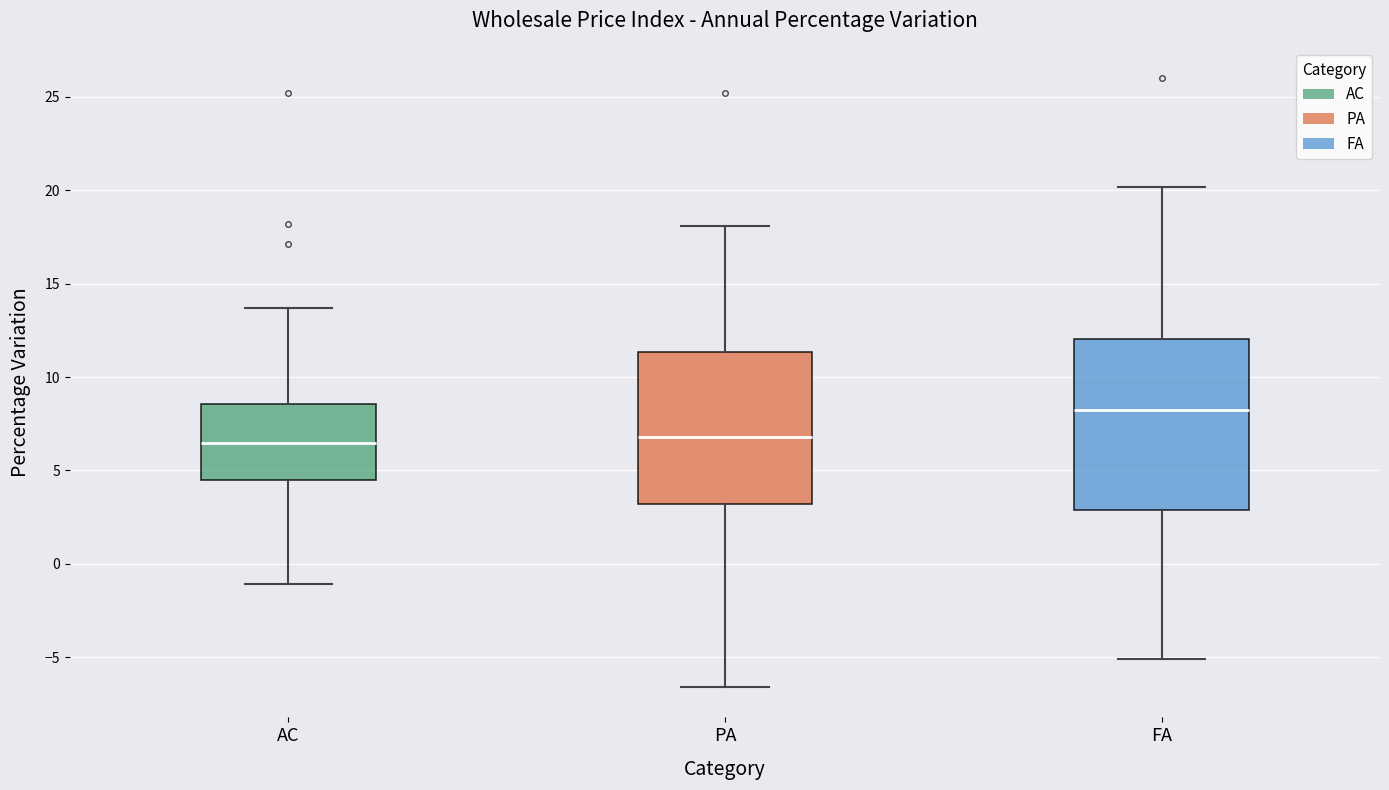

Reading left to right, transcribe this box plot: for each box, give where its median line is, the range the box spans, and where its two whiskers end, as read against the y-axis. The values are not printed on the chart, so give them approximately, as read against the axis.

AC: median 6.5, box 4.5 to 8.5, whiskers -1.0 to 13.5
PA: median 7.0, box 3.0 to 11.5, whiskers -6.5 to 18.0
FA: median 8.5, box 3.0 to 12.0, whiskers -5.0 to 20.0